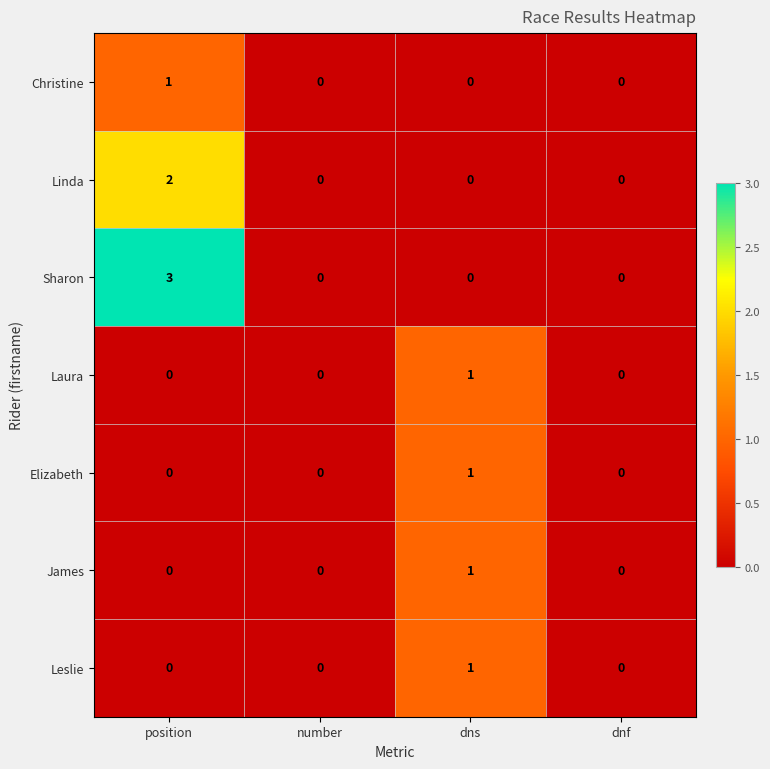

Count the Laura values in the range 0 to 1.

4